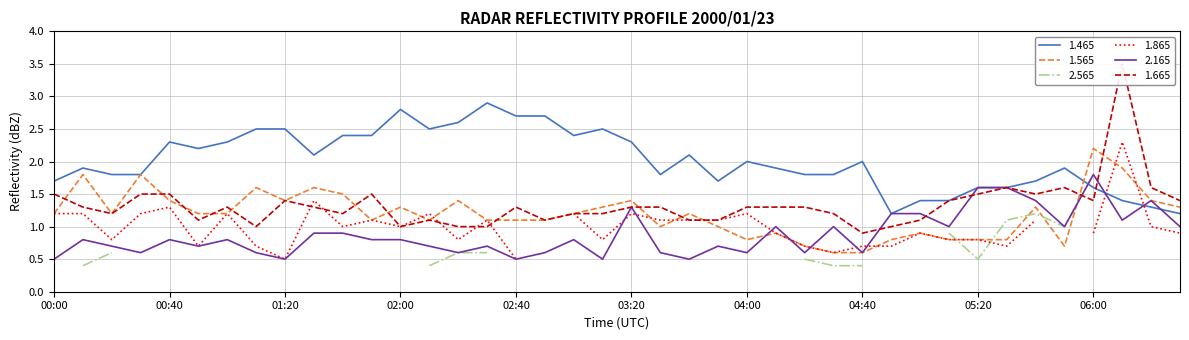

Read the 1.465 value at 05:50.

1.9